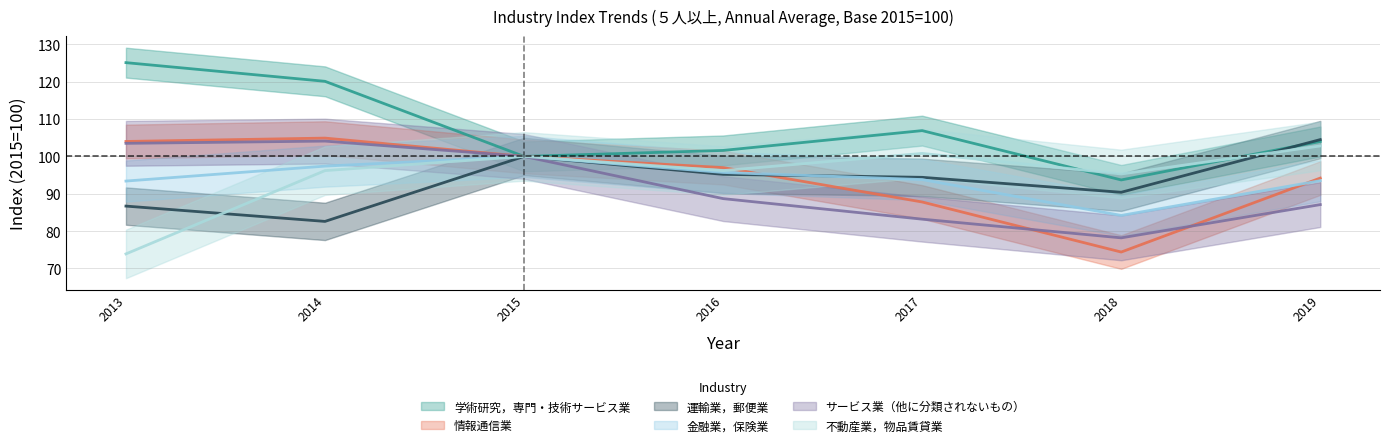

Reading left to right, what are all the values shown in this chart?

学術研究，専門・技術サービス業: 2013=125.1	2014=120.1	2015=100.0	2016=101.6	2017=106.9	2018=93.7	2019=104.0
情報通信業: 2013=104.0	2014=104.9	2015=100.0	2016=97.0	2017=87.8	2018=74.4	2019=94.2
運輸業，郵便業: 2013=86.7	2014=82.6	2015=100.0	2016=95.2	2017=94.4	2018=90.4	2019=104.5
金融業，保険業: 2013=93.4	2014=97.4	2015=100.0	2016=95.7	2017=93.8	2018=84.2	2019=93.5
サービス業（他に分類されないもの）: 2013=103.5	2014=104.1	2015=100.0	2016=88.7	2017=83.2	2018=78.2	2019=87.1
不動産業，物品賃貸業: 2013=73.9	2014=96.2	2015=100.0	2016=96.2	2017=100.8	2018=95.3	2019=102.8